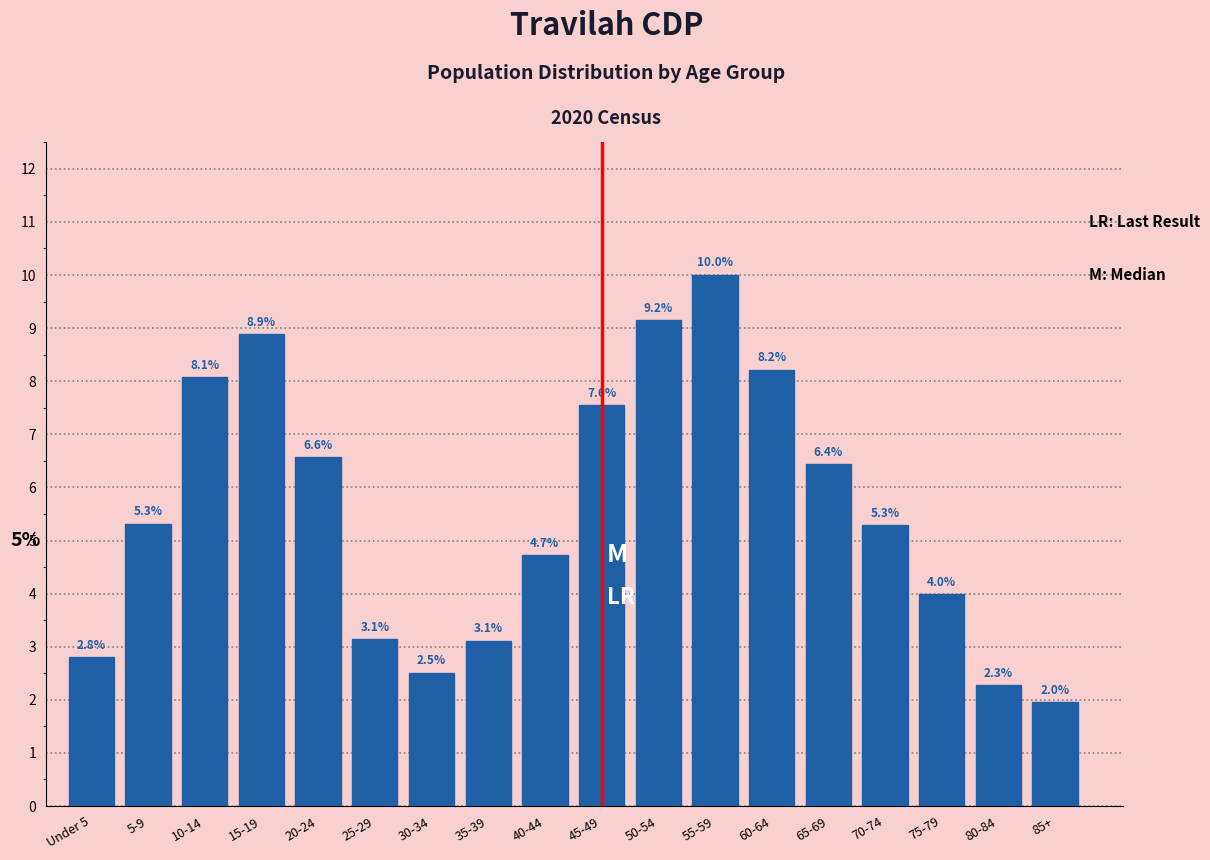

Reading right to left, what are all the values shown in this chart?

85+=2.0	80-84=2.3	75-79=4.0	70-74=5.3	65-69=6.4	60-64=8.2	55-59=10.0	50-54=9.2	45-49=7.6	40-44=4.7	35-39=3.1	30-34=2.5	25-29=3.1	20-24=6.6	15-19=8.9	10-14=8.1	5-9=5.3	Under 5=2.8